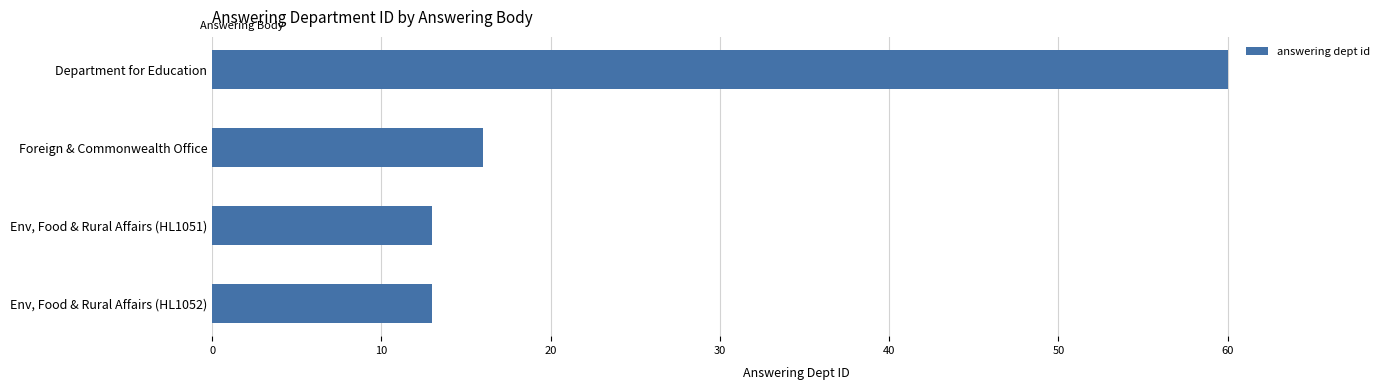

What is the sum of all values?

102